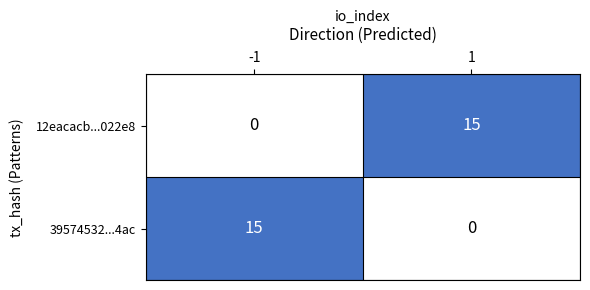

What is the maximum value shown in the chart?

15